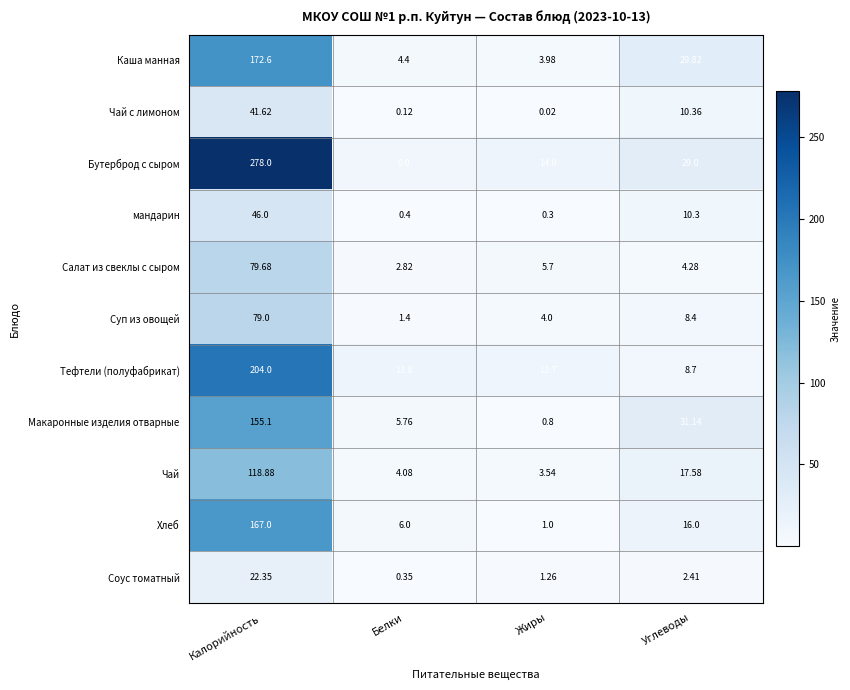

What is the total value across all series at Жиры?

47.3